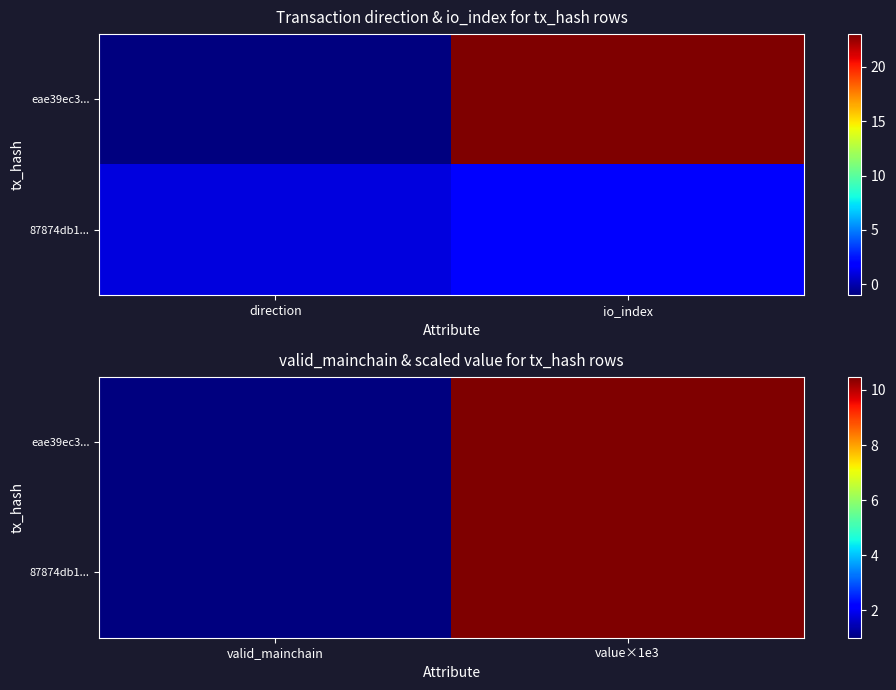

How many data points in eae39ec3... are above 10?

1